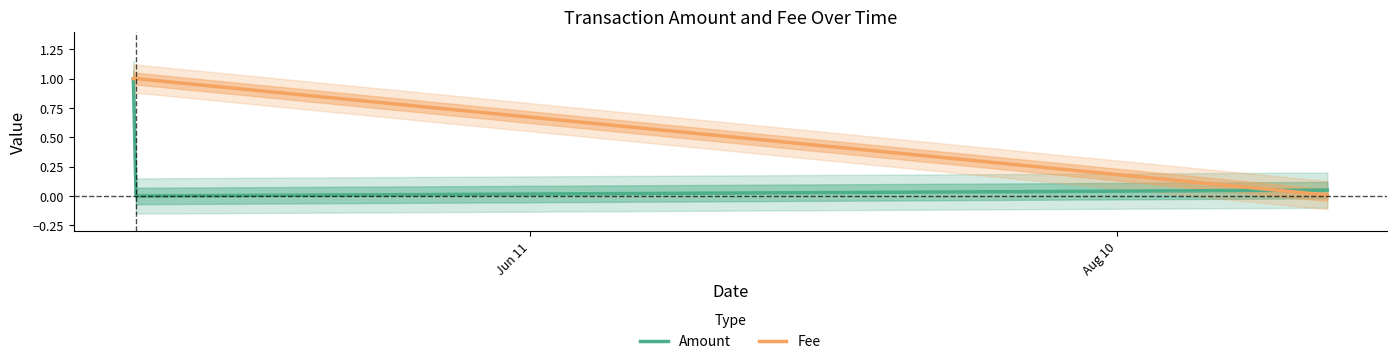

Is it true that Amount equals 0.0 at Aug 10?

True